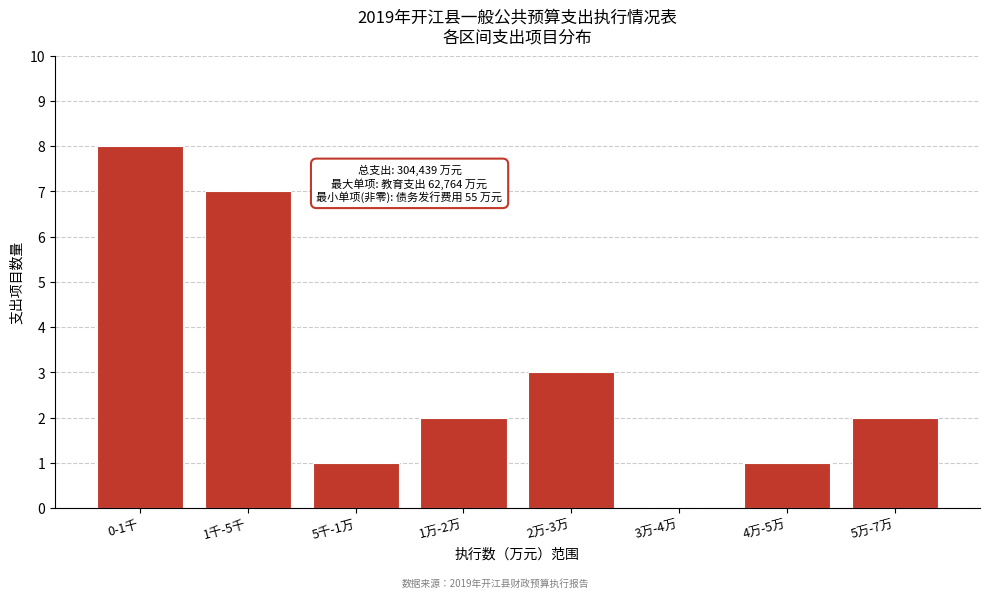

Reading right to left, what are all the values shown in this chart?

5万-7万=2	4万-5万=1	3万-4万=0	2万-3万=3	1万-2万=2	5千-1万=1	1千-5千=7	0-1千=8